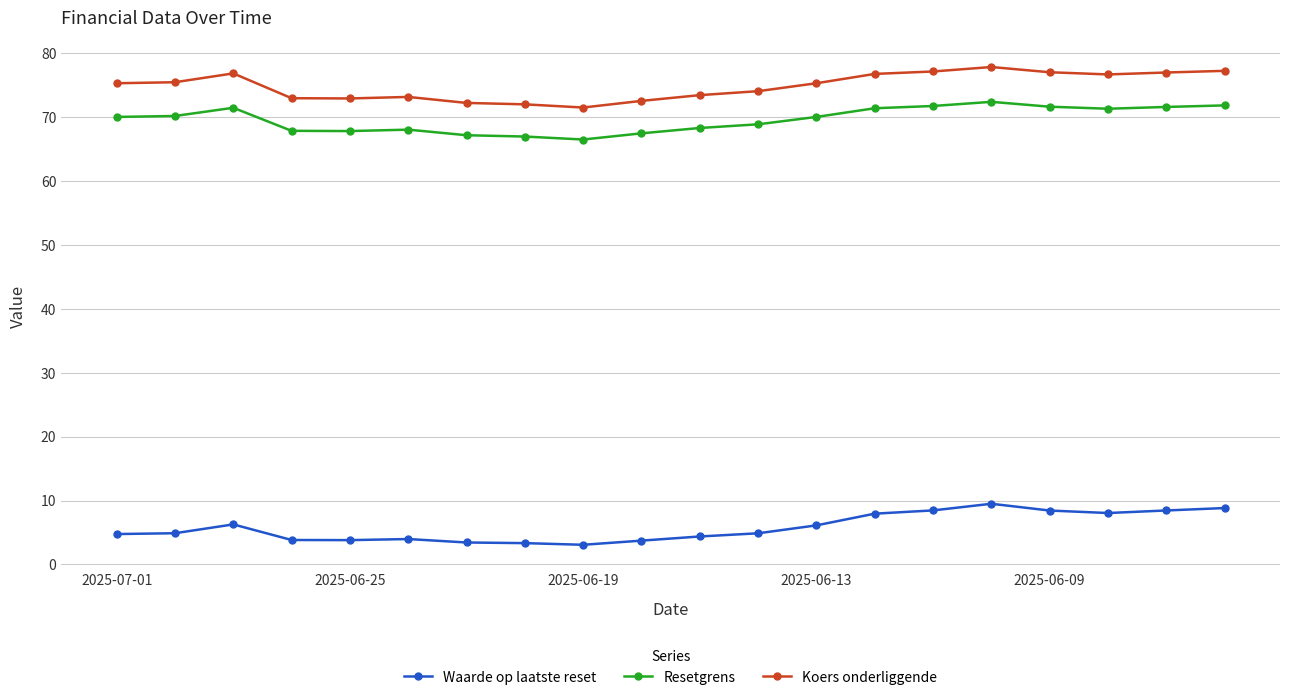

Rank the series by their maximum value, from highest to lowest.

Koers onderliggende, Resetgrens, Waarde op laatste reset